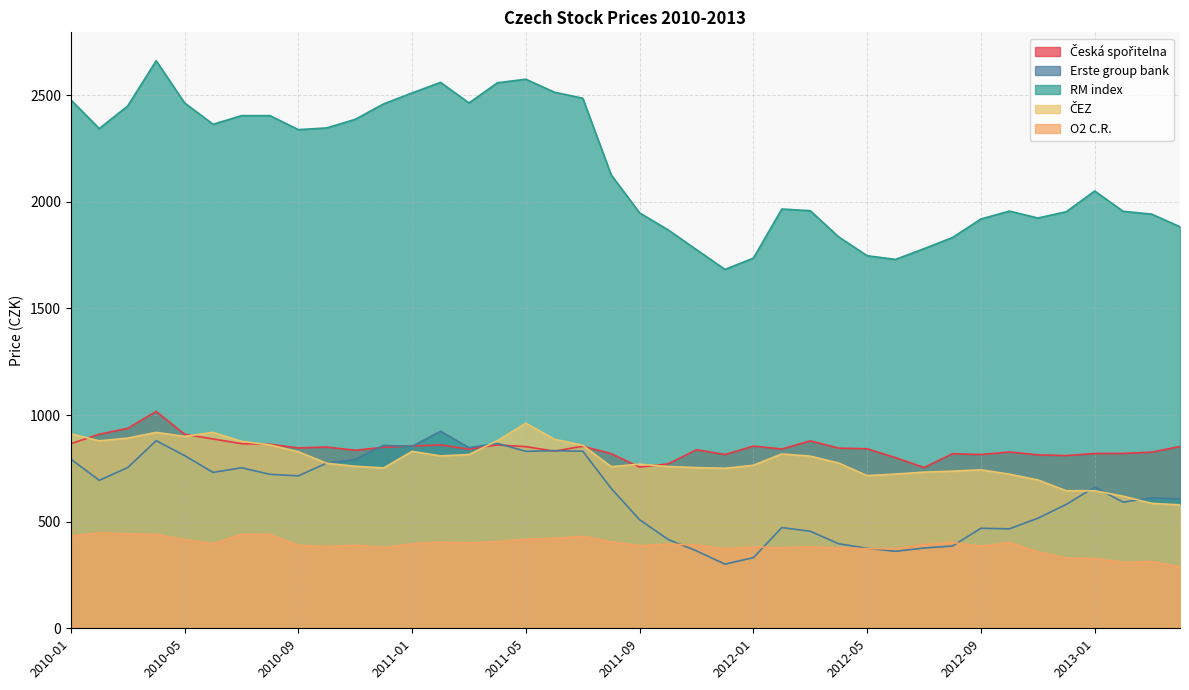

Which series has the widest spread of values?

RM index